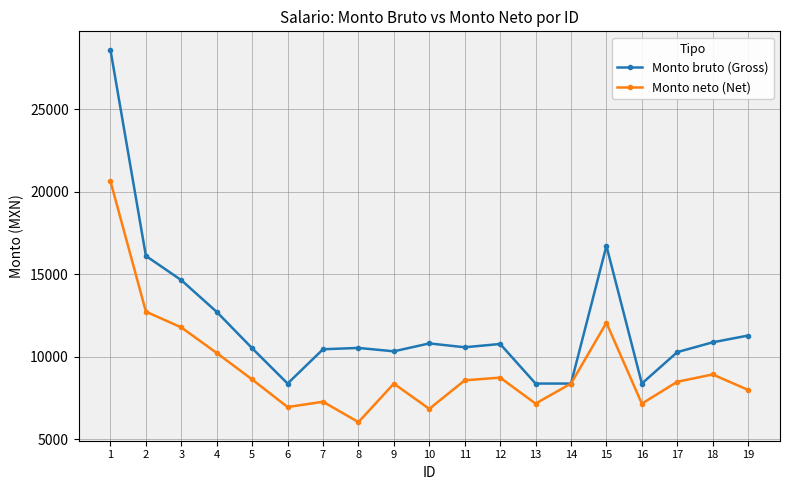

What is the lowest value of the Monto bruto (Gross) series?

8364.0